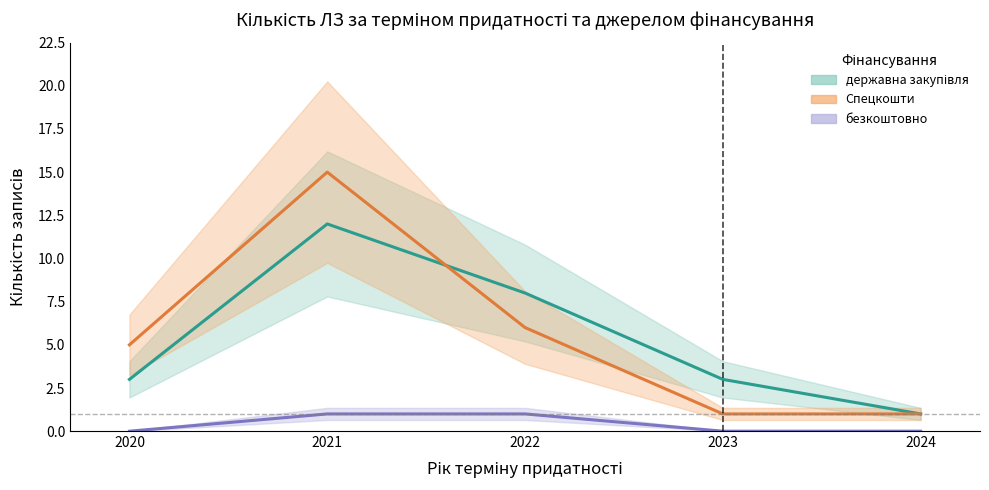

True or false: безкоштовно has more than 2 interior local peaks.

False